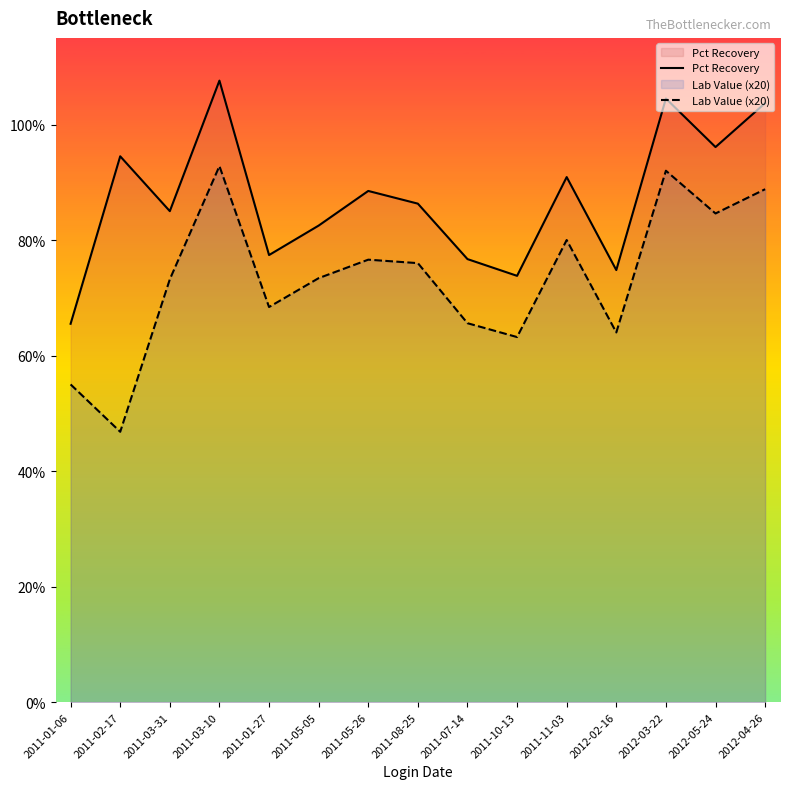

At which category is the sum across all series the highest?

2011-03-10